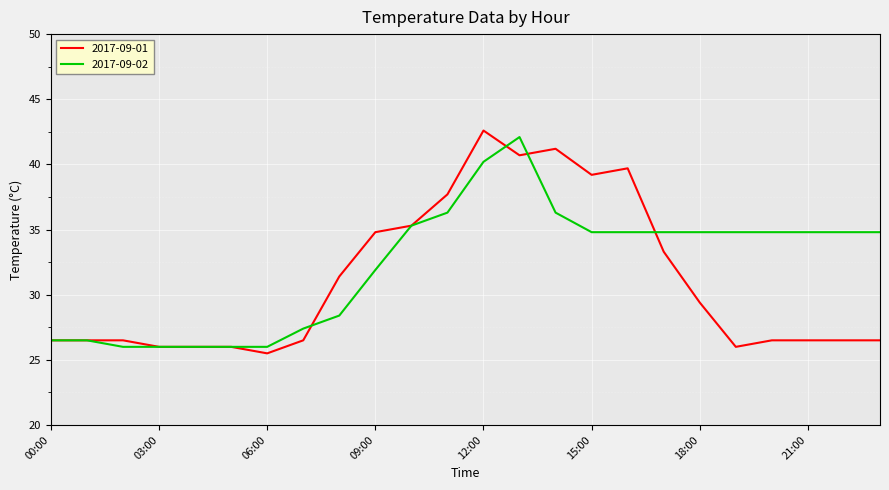

What is the highest value of the 2017-09-01 series?

42.6